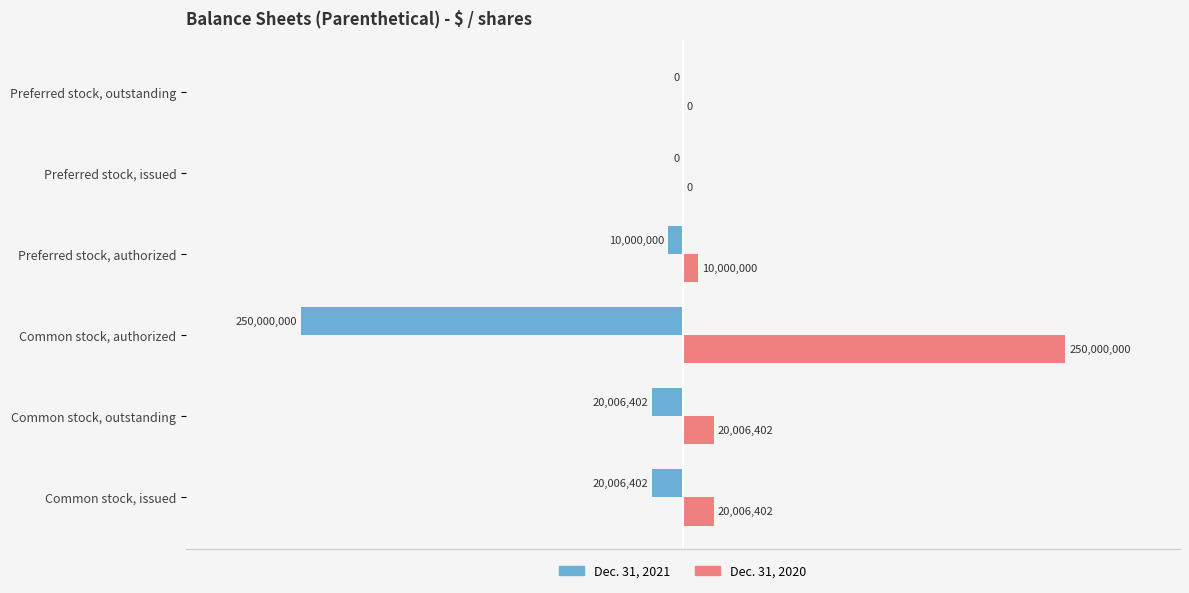

What are all the series names shown in the legend?

Dec. 31, 2021, Dec. 31, 2020